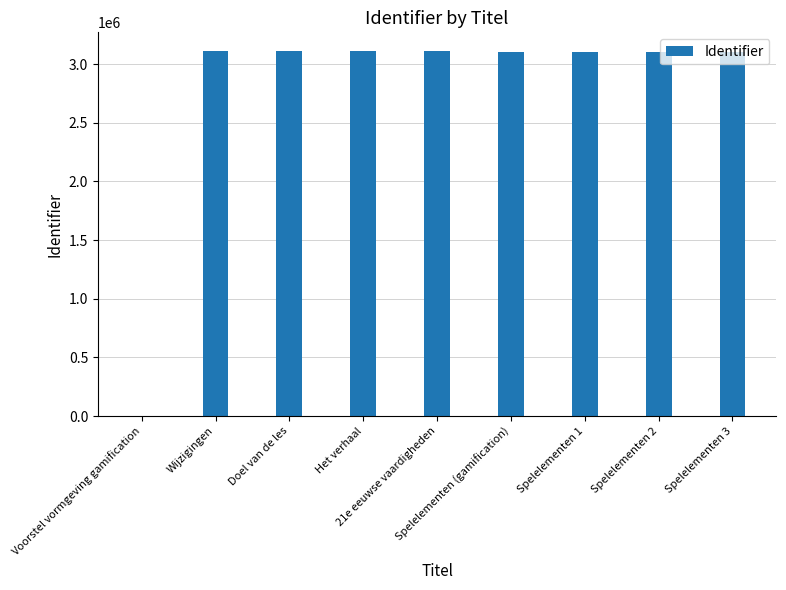

What is the maximum value shown in the chart?

3114634